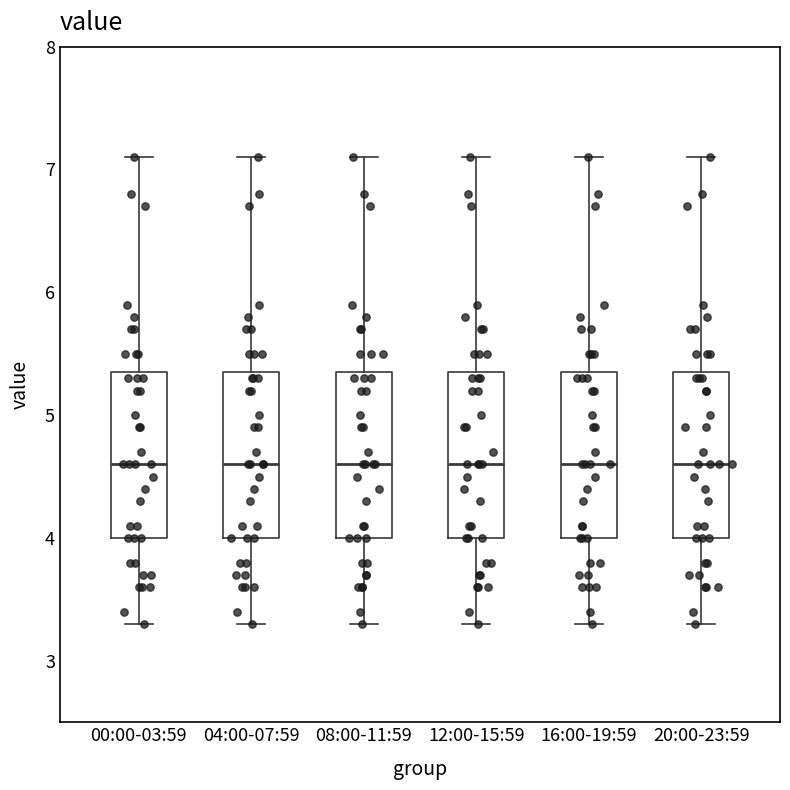

Reading left to right, read every box against the y-axis: the position of its median line, the range the box covers, and the ends of its whiskers. The values are not printed on the chart, so give them approximately, as read against the axis.

00:00-03:59: median 4.6, box 4.0 to 5.4, whiskers 3.3 to 7.1
04:00-07:59: median 4.6, box 4.0 to 5.4, whiskers 3.3 to 7.1
08:00-11:59: median 4.6, box 4.0 to 5.4, whiskers 3.3 to 7.1
12:00-15:59: median 4.6, box 4.0 to 5.4, whiskers 3.3 to 7.1
16:00-19:59: median 4.6, box 4.0 to 5.4, whiskers 3.3 to 7.1
20:00-23:59: median 4.6, box 4.0 to 5.4, whiskers 3.3 to 7.1